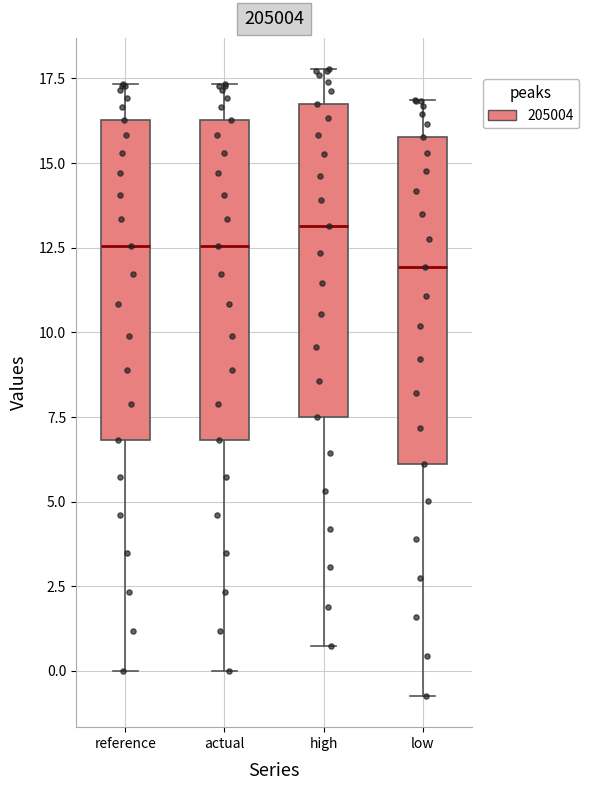

Reading left to right, read every box against the y-axis: the position of its median line, the range the box covers, and the ends of its whiskers. The values are not printed on the chart, so give them approximately, as read against the axis.

reference: median 12.5, box 7.0 to 16.5, whiskers 0.0 to 17.5
actual: median 12.5, box 7.0 to 16.5, whiskers 0.0 to 17.5
high: median 13.0, box 7.5 to 17.0, whiskers 0.5 to 18.0
low: median 12.0, box 6.0 to 16.0, whiskers -0.5 to 17.0